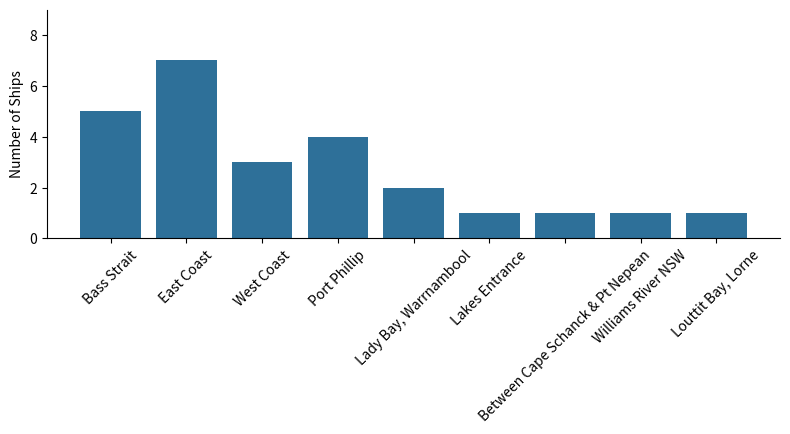

True or false: the data shows 5 at West Coast.

False